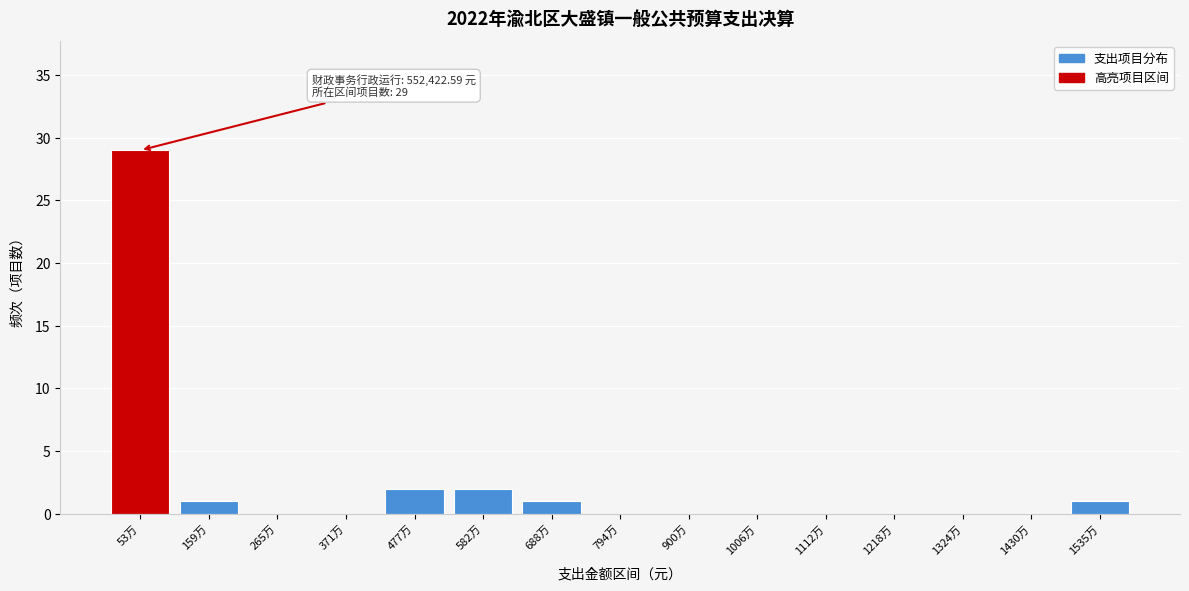

Reading left to right, transcribe all the data shown in this chart.

53万=29	159万=1	265万=0	371万=0	477万=2	582万=2	688万=1	794万=0	900万=0	1006万=0	1112万=0	1218万=0	1324万=0	1430万=0	1535万=1